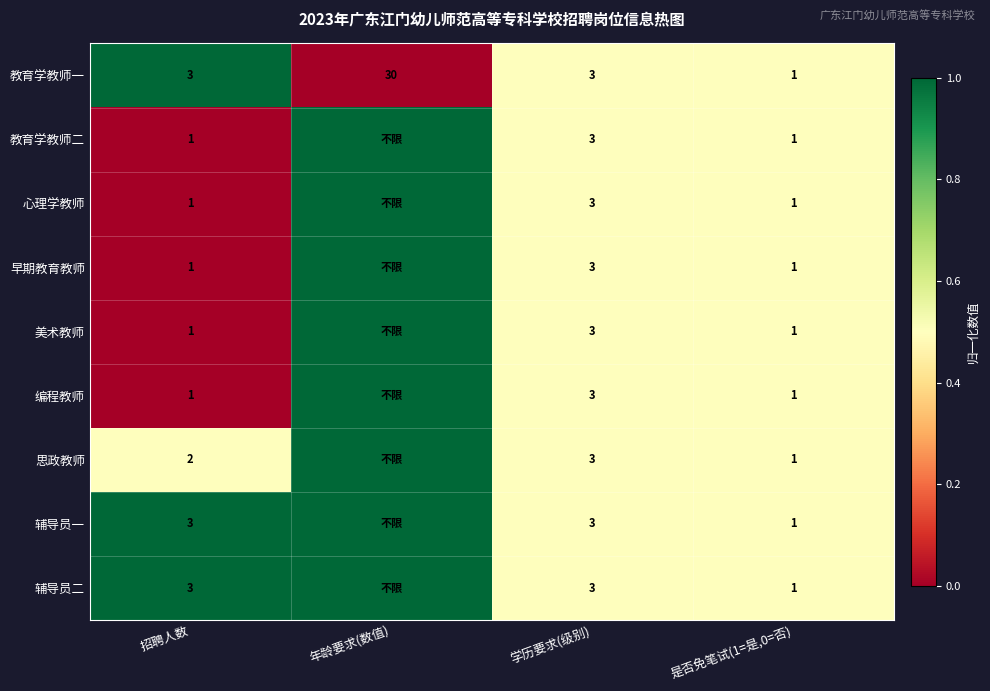

Is it true that 美术教师 equals 1 at 是否免笔试(1=是,0=否)?

True